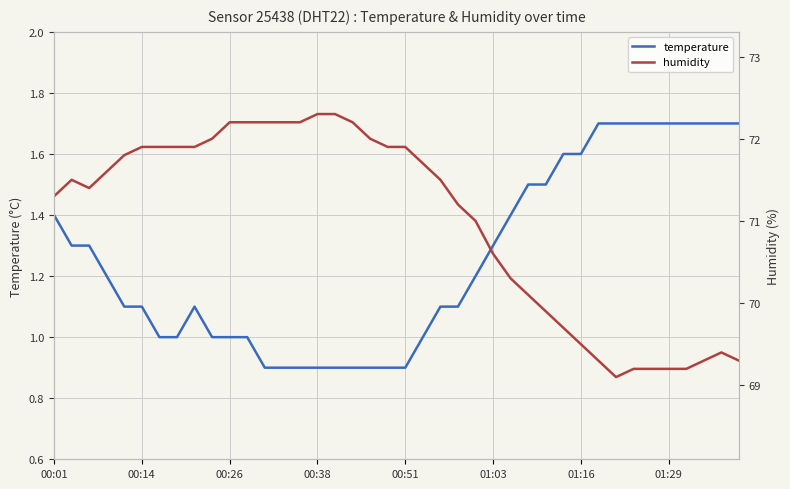

How many lines are shown in the chart?

2